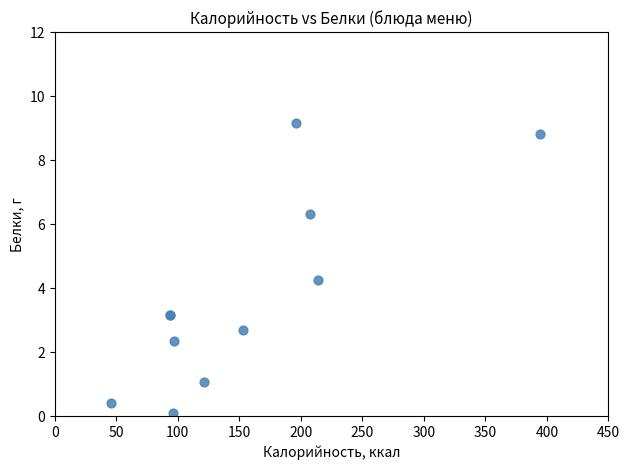

What Y value in the scatter plot is closest to 4?

4.3